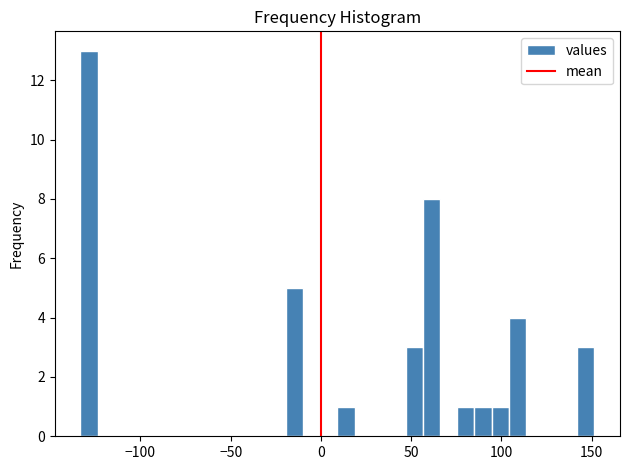

Read against the x-axis, roughly where is the centre of the tallest bar?

-130